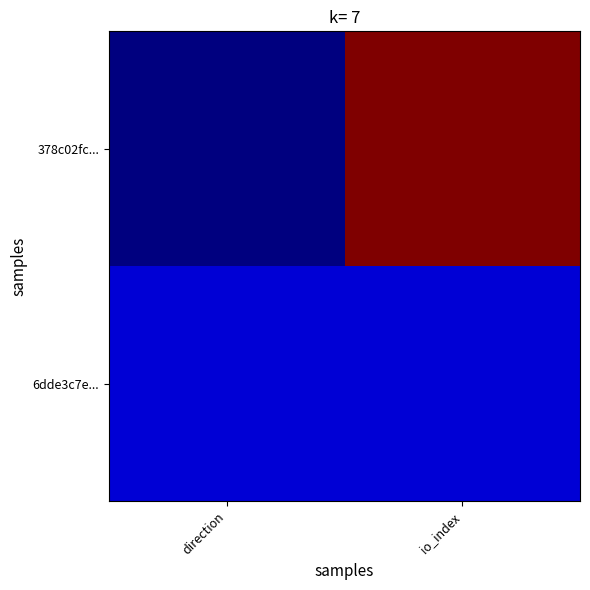

Which series has the largest total across all categories?

378c02fc...